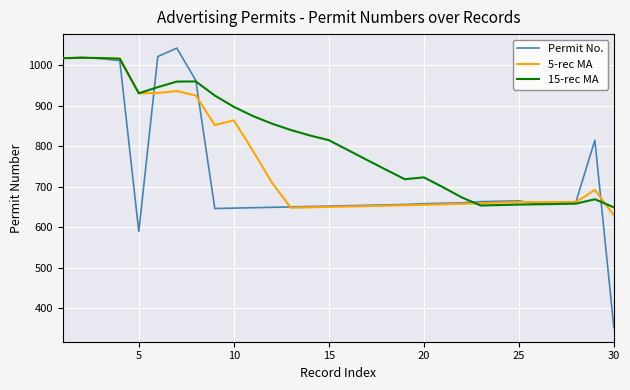

Which series has the largest range (max minus min)?

Permit No.